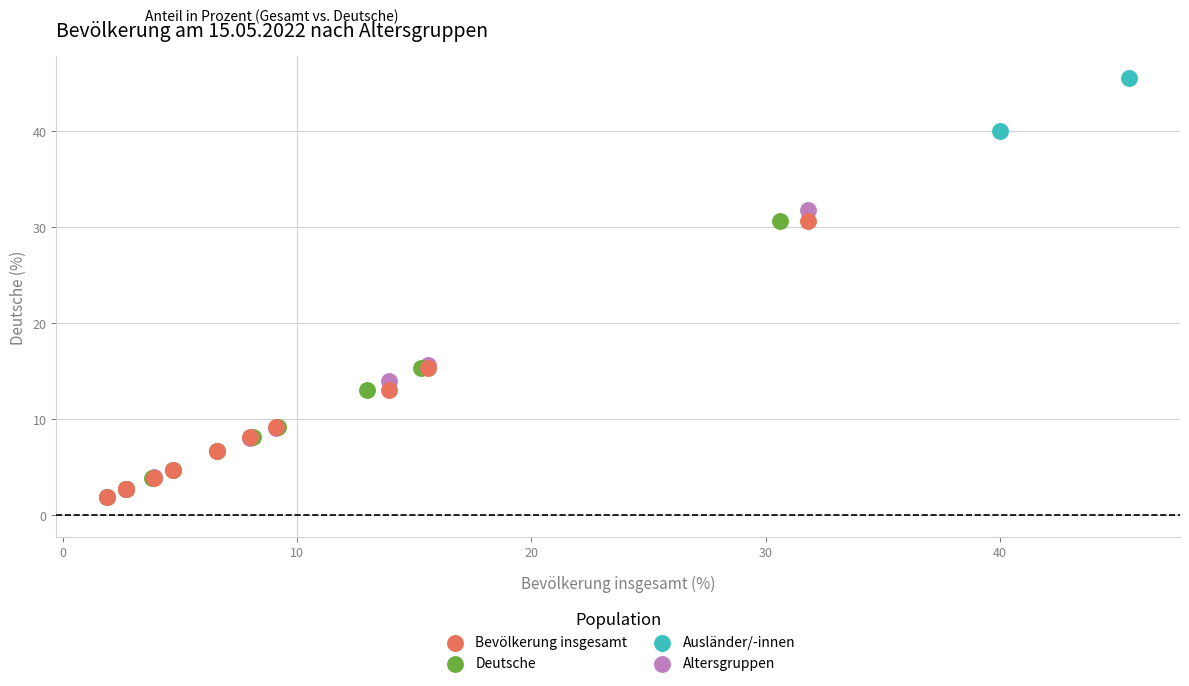

What are all the series names shown in the legend?

Bevölkerung insgesamt, Deutsche, Ausländer/-innen, Altersgruppen